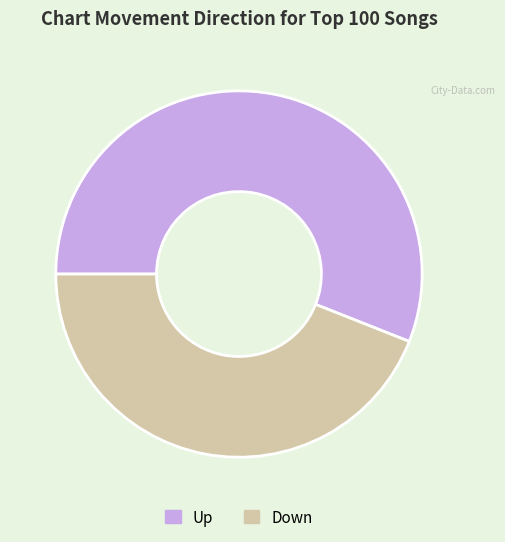

Is there a majority slice in this chart?

Yes